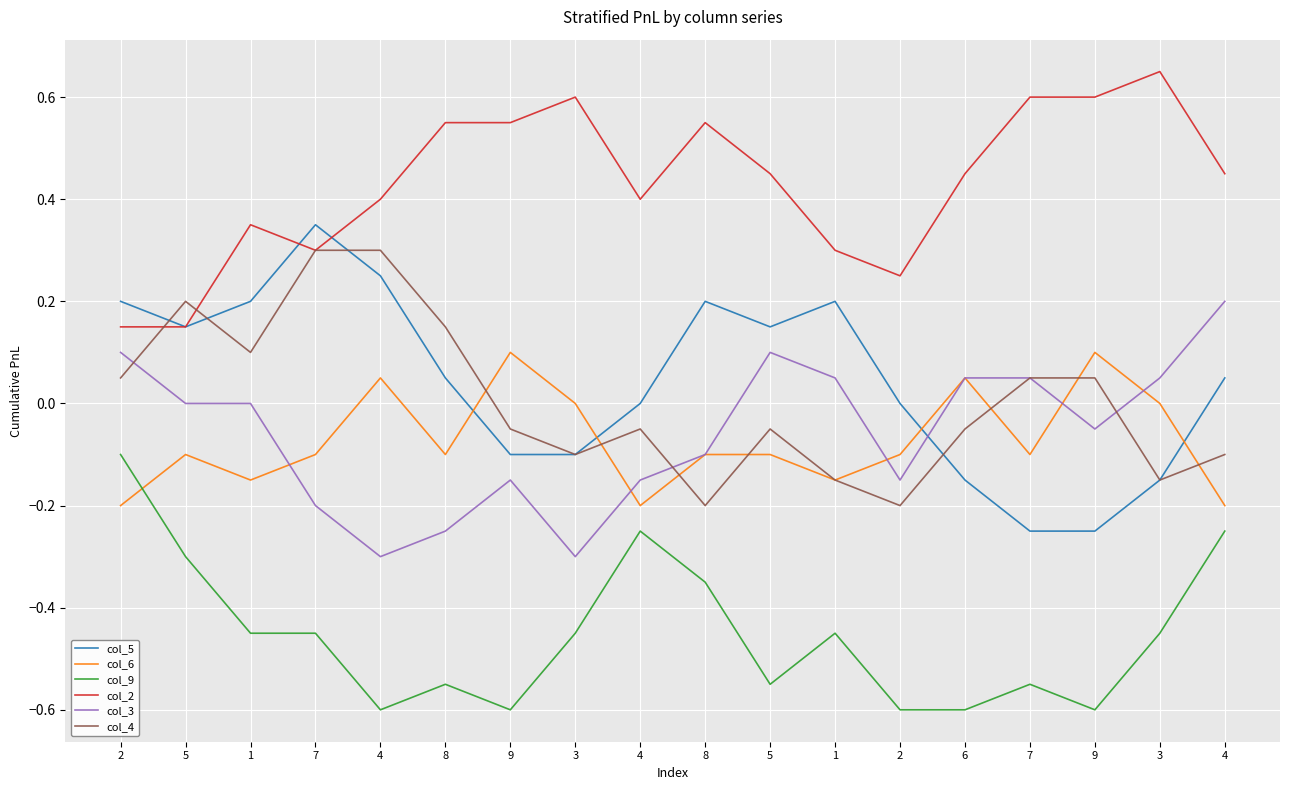

Is the value of col_2 at 9 greater than the value of col_5 at 2?

Yes